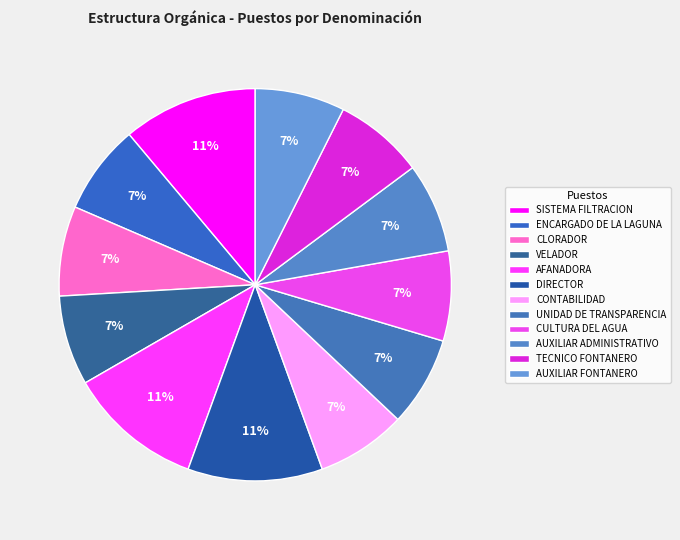

Count the number of slices in the pie.

12